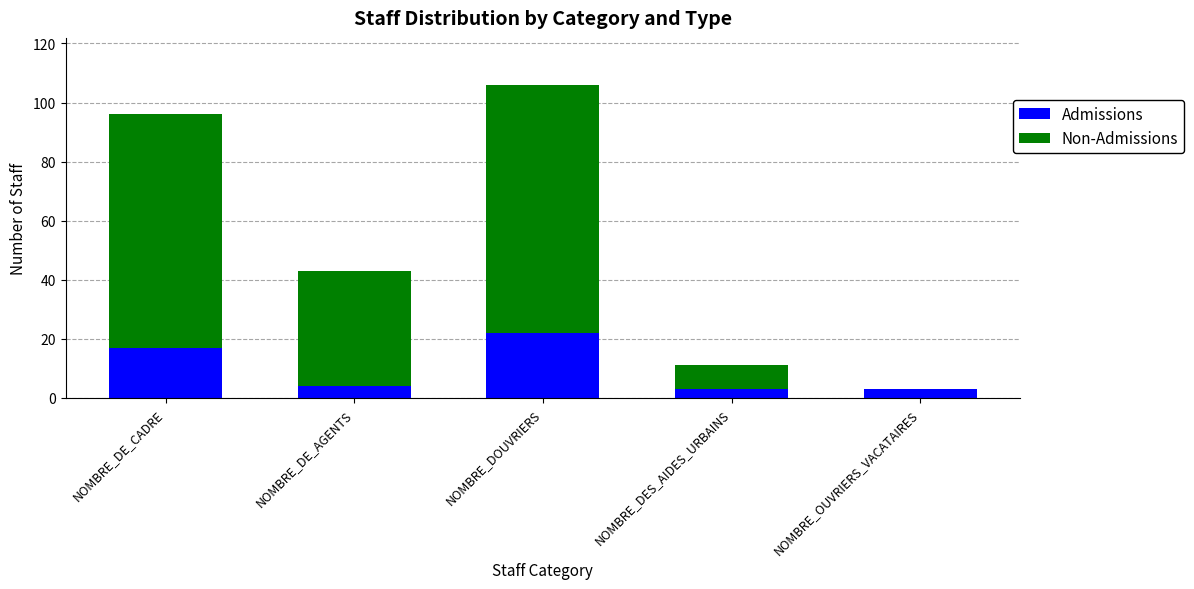

What is the sum of all Admissions values?

49